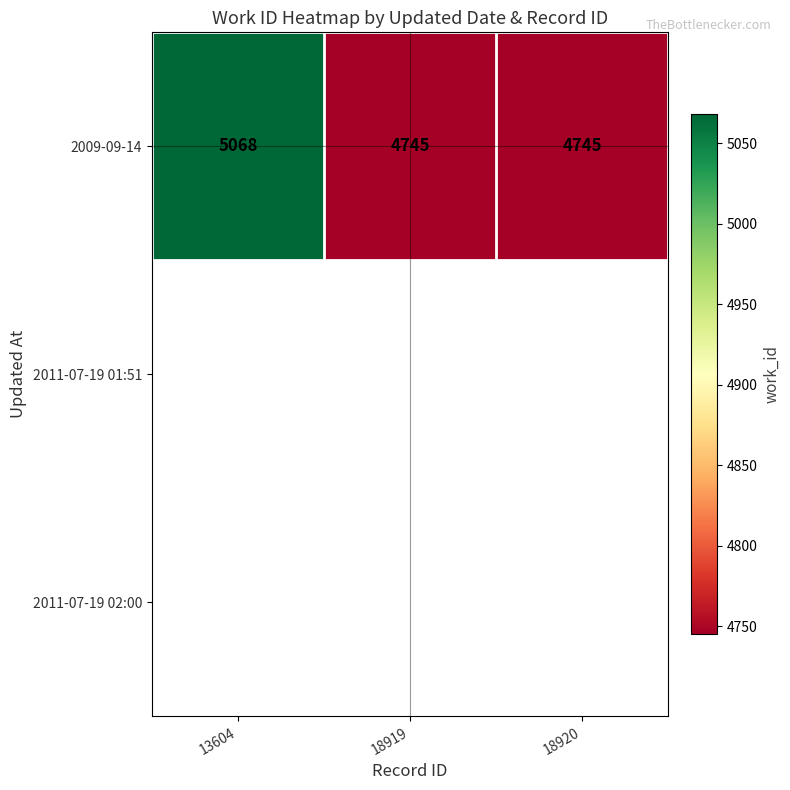

How many data points in 2009-09-14 are above 4745?

1